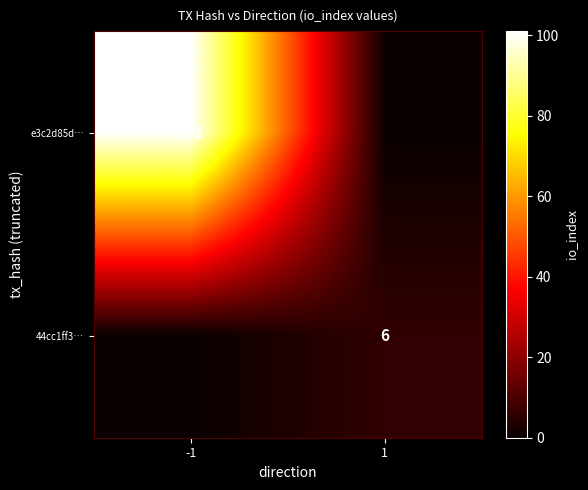

What is the greatest value displayed?

101